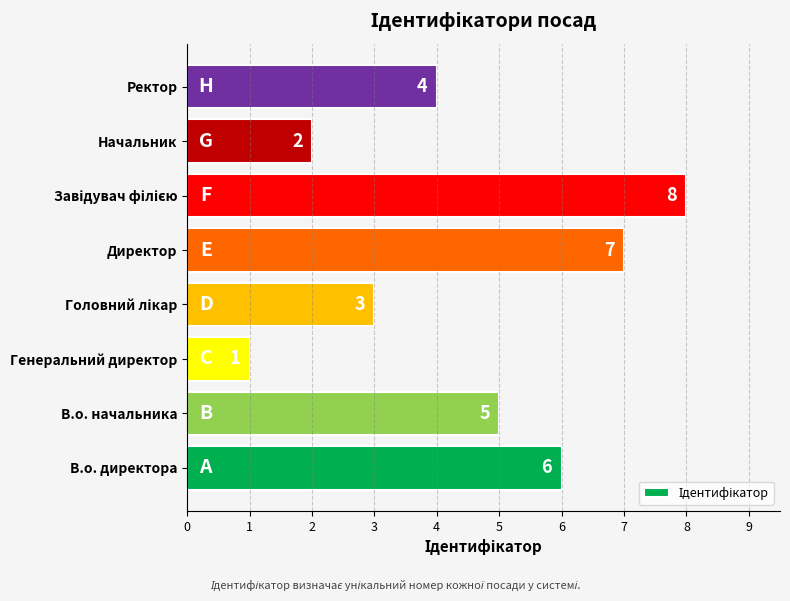

Is it true that the value at В.о. начальника is 2?

False